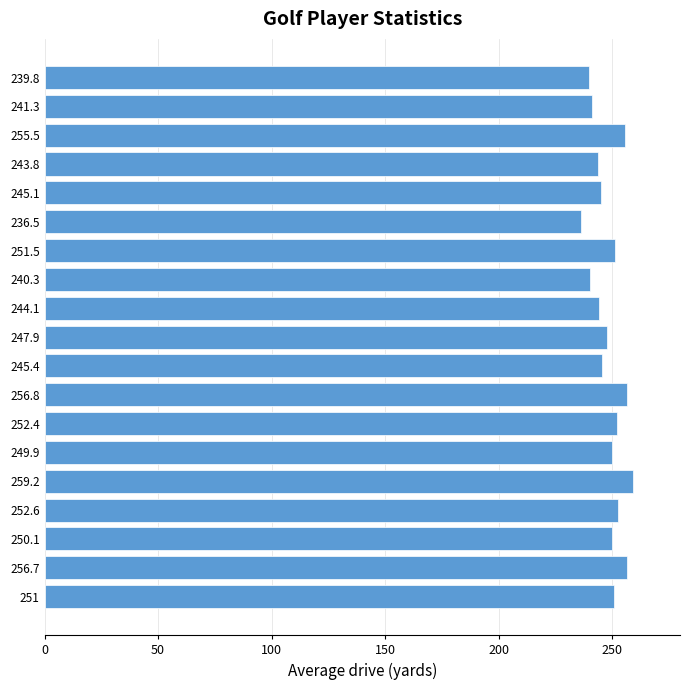

What is the difference between the second highest and second lowest values?

17.0